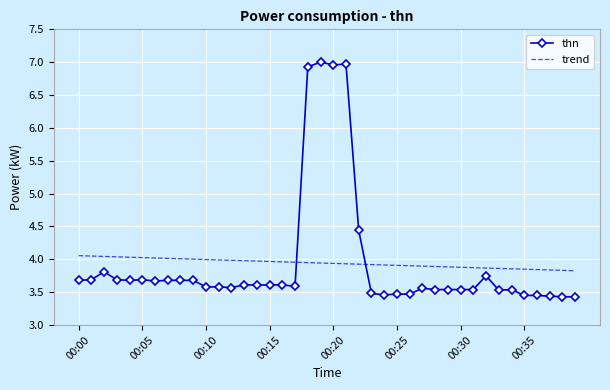

What is the maximum value for trend?

4.1